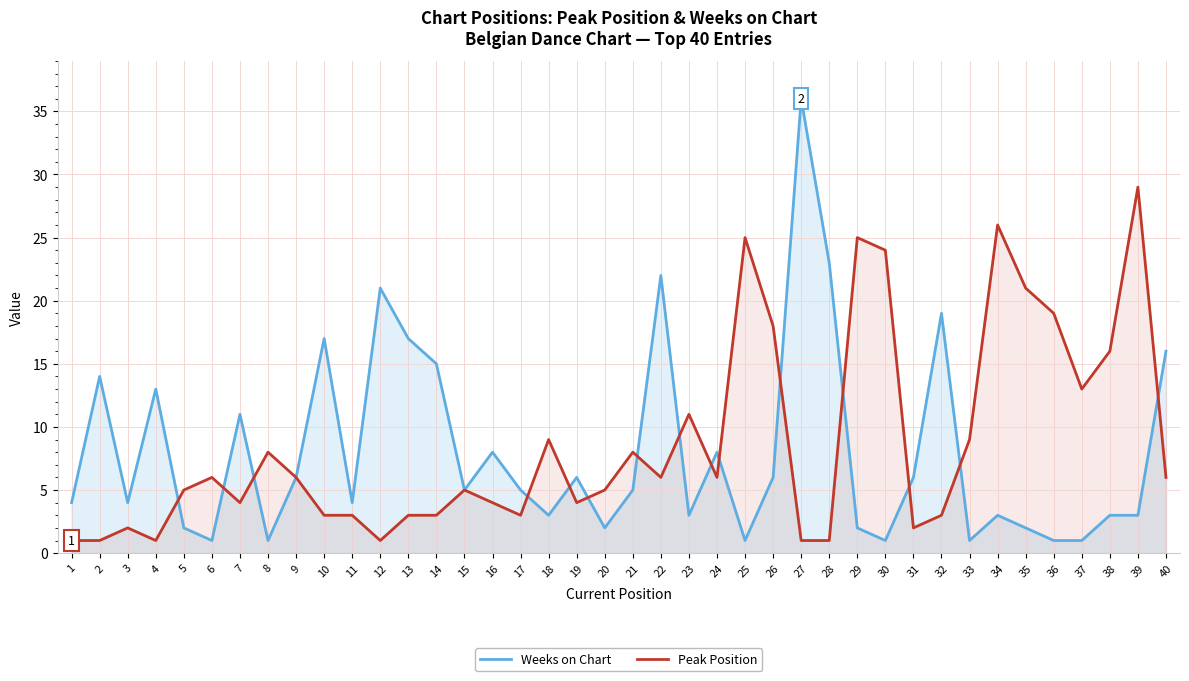

What is the difference between the Weeks on Chart values at 11 and 34?

1